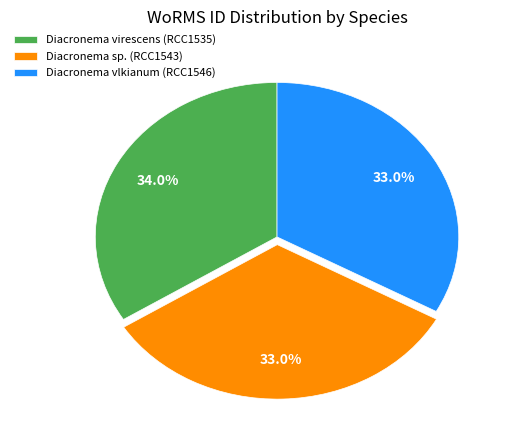

What is the largest slice in the pie chart?

Diacronema virescens (RCC1535)